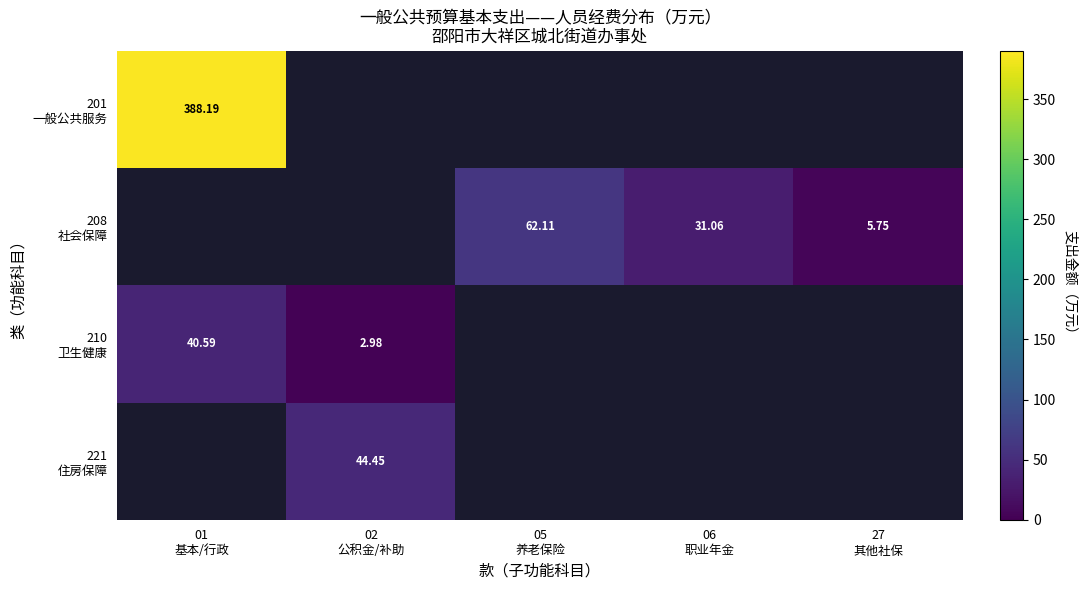

What is the maximum value for 210 卫生健康?

40.6